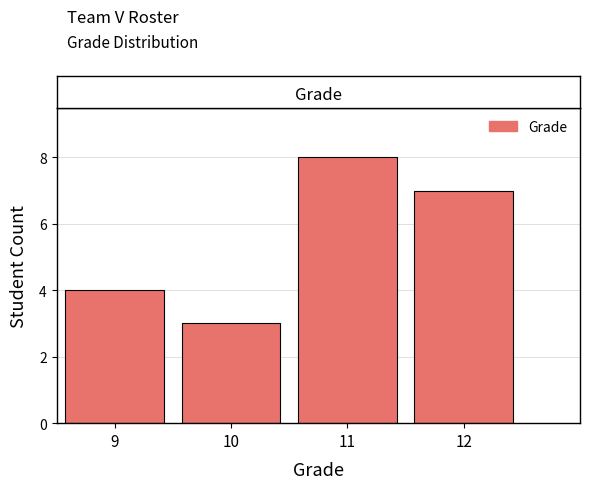

Reading left to right, transcribe all the data shown in this chart.

4	3	8	7